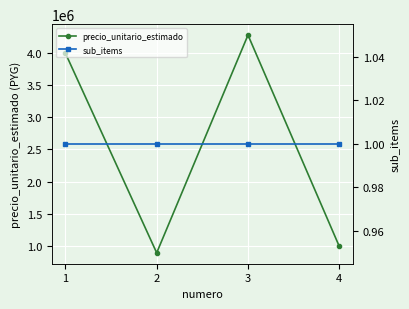

List the labels in order of sub_items value, largest first.

1, 2, 3, 4